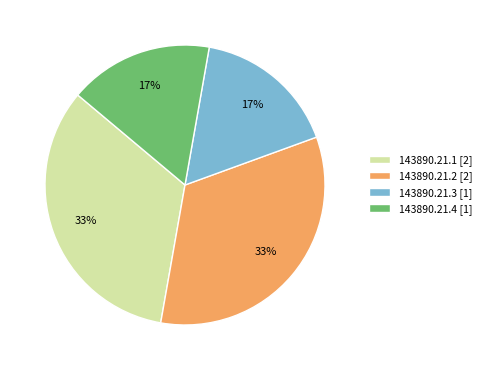

What is the ratio of the value at 143890.21.3 [1] to the value at 143890.21.2 [2]?

0.5